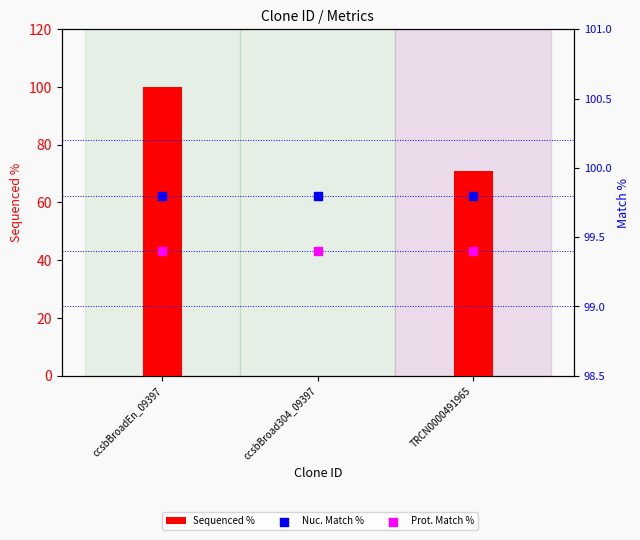

Which series has the largest total across all categories?

Nuc. Match %